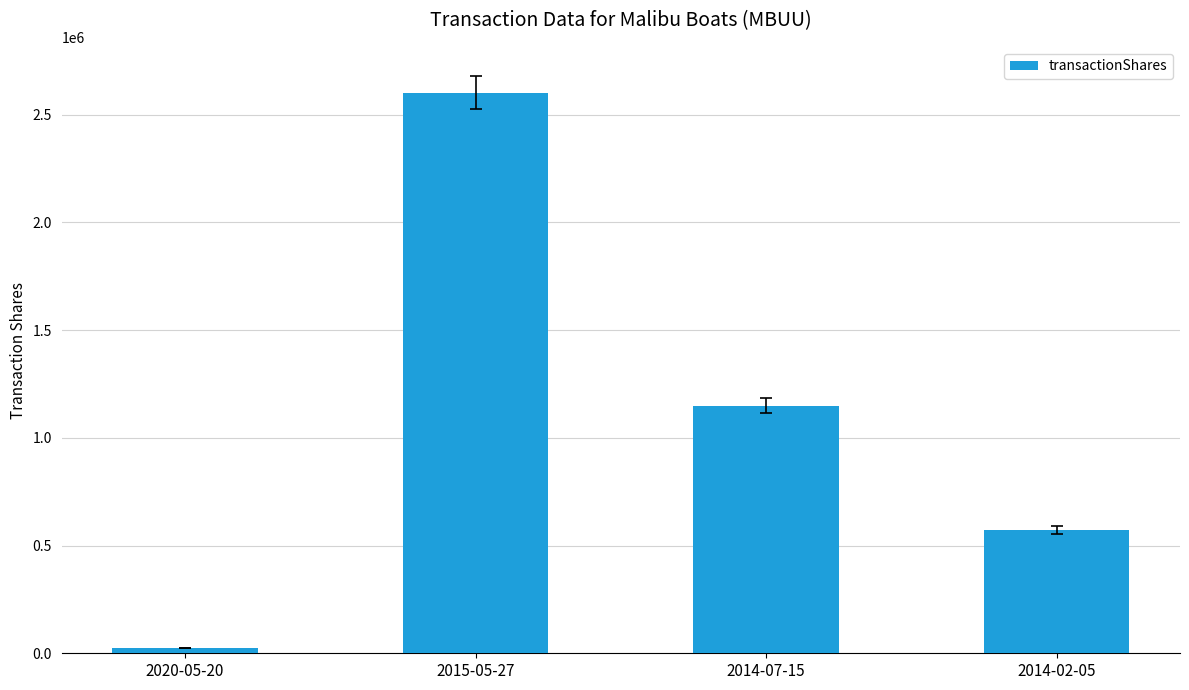

List the labels in order of value, smallest first.

2020-05-20, 2014-02-05, 2014-07-15, 2015-05-27